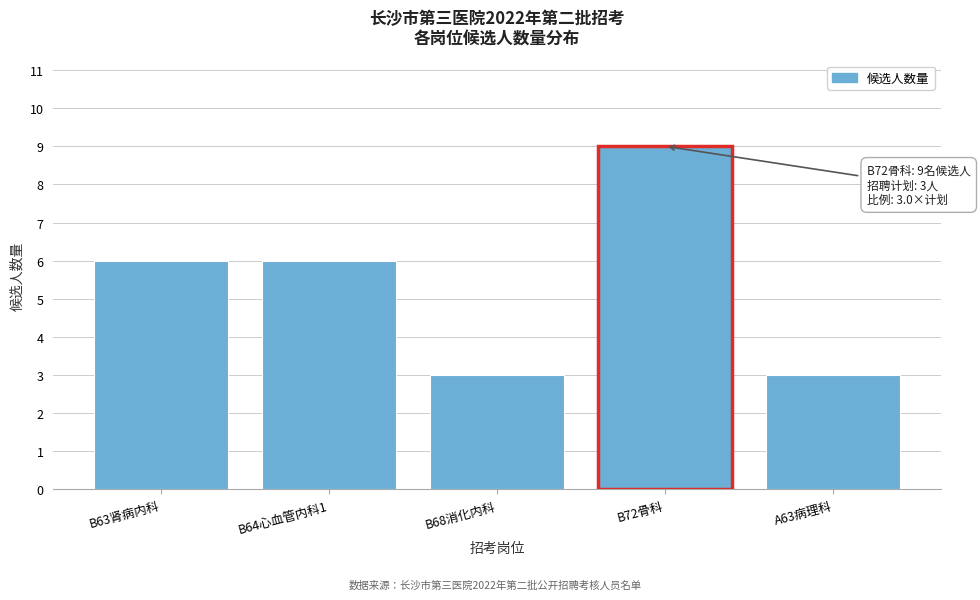

Reading left to right, extract all data points from this chart.

6	6	3	9	3